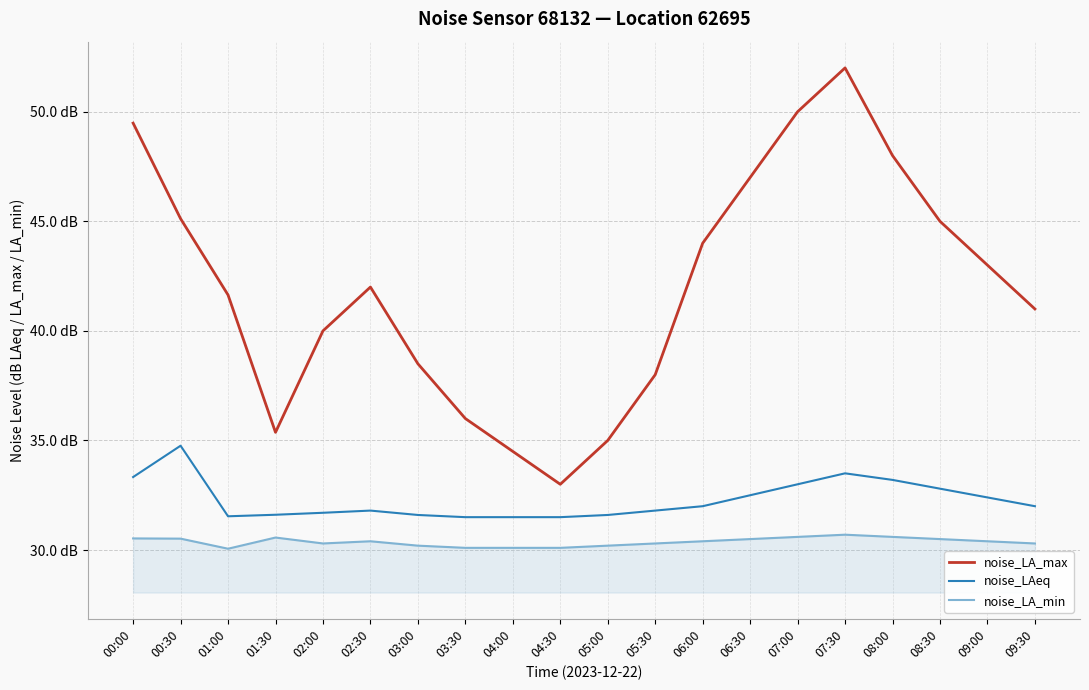

What position from the right is 08:00?

4